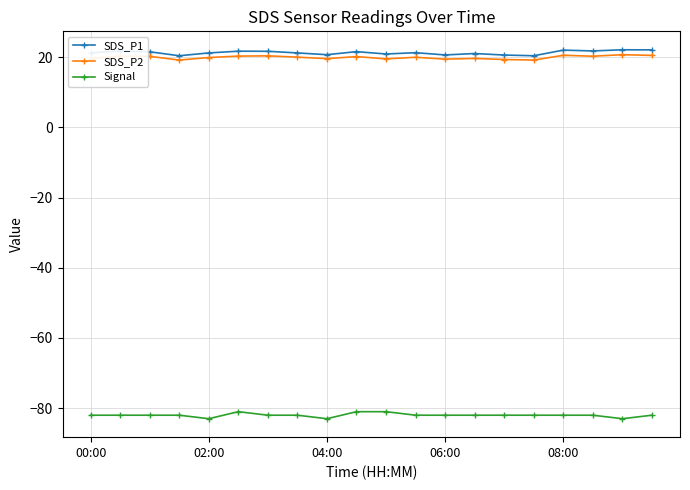

How many data points does each series have?

20